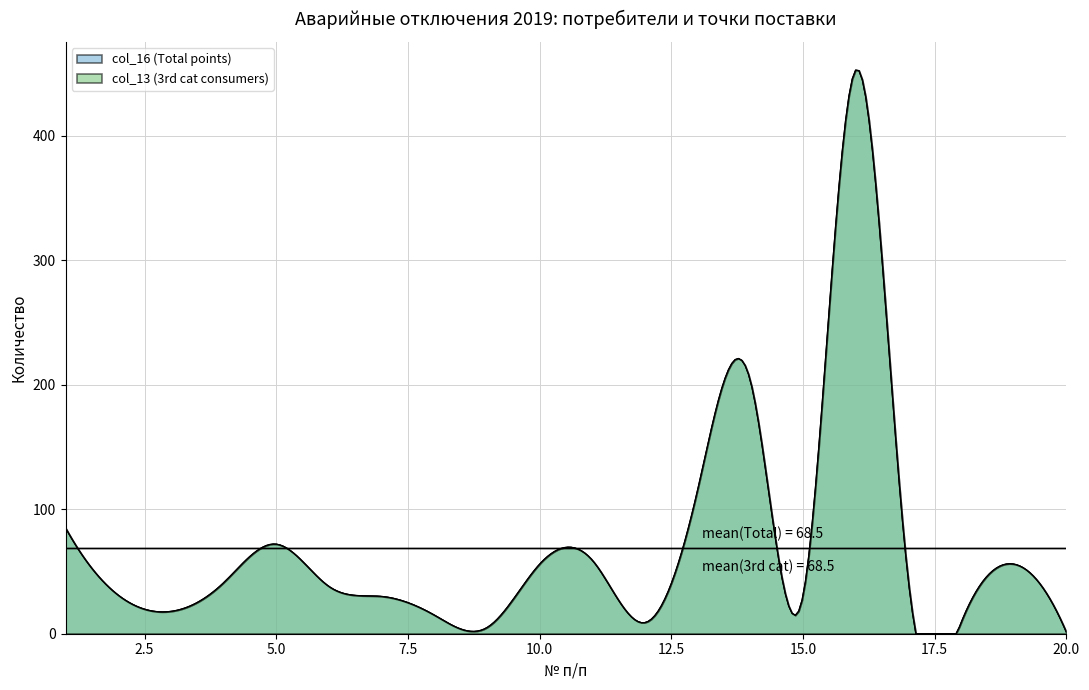

The col_13 (3rd cat consumers) series shows 203 at 14. True or false?

True